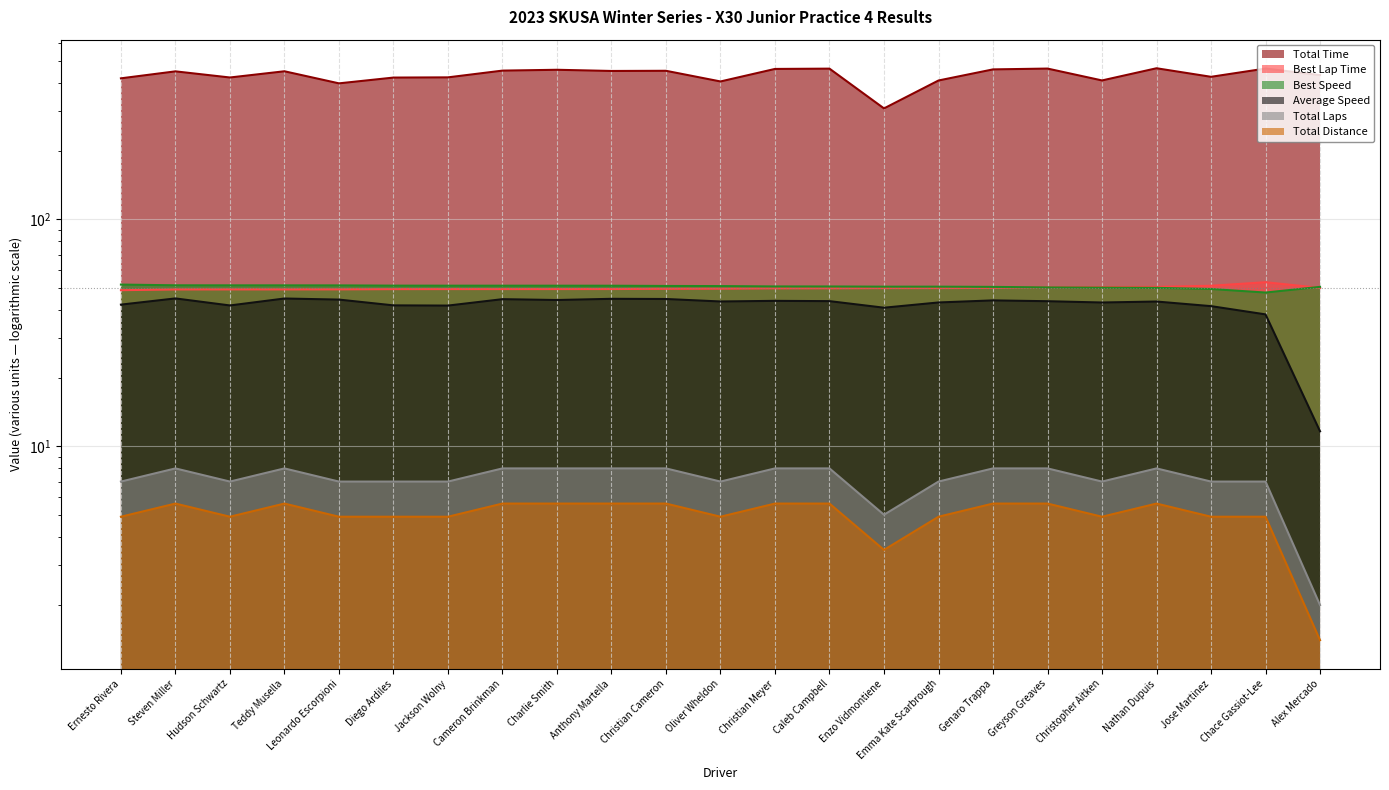

What is the difference between the highest and lowest values at Chace Gassiot-Lee?

457.3